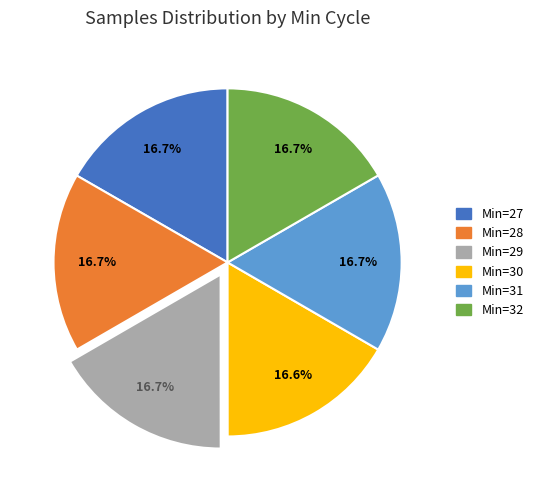

Does any single category account for the majority?

No